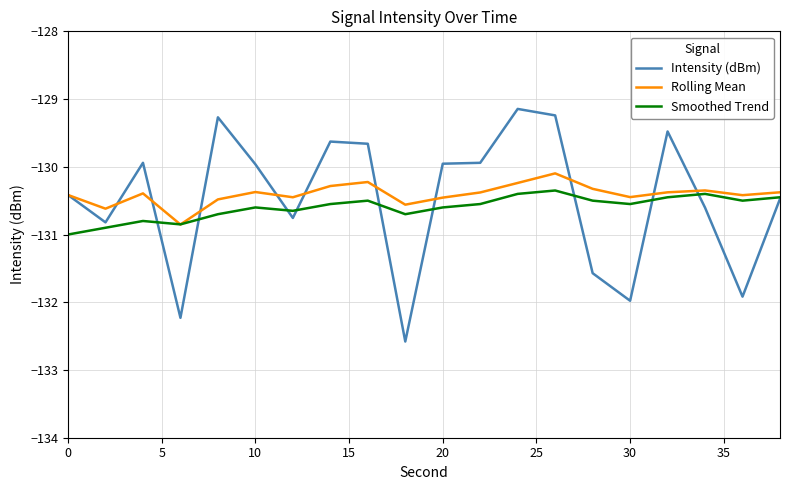

List the series in order of their peak value, highest first.

Intensity (dBm), Rolling Mean, Smoothed Trend